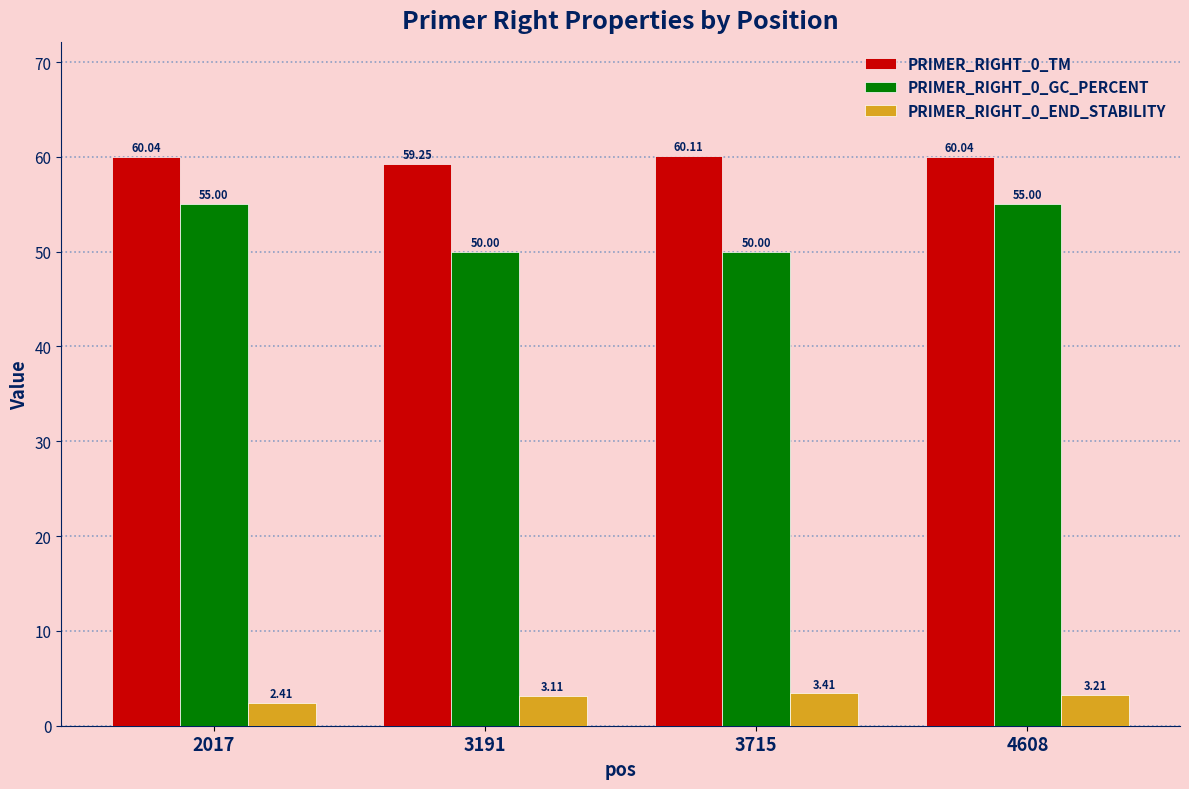

What is the difference between the second highest and minimum values in the PRIMER_RIGHT_0_GC_PERCENT series?

5.0